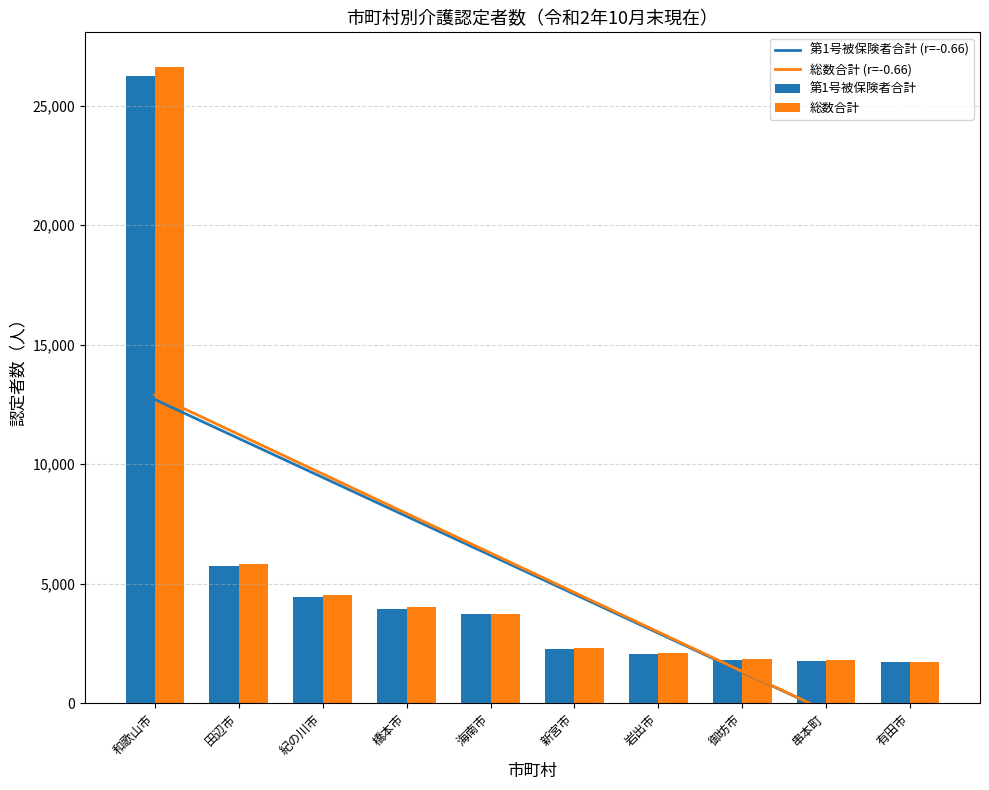

At which label is 総数合計 closest to 14183?

田辺市